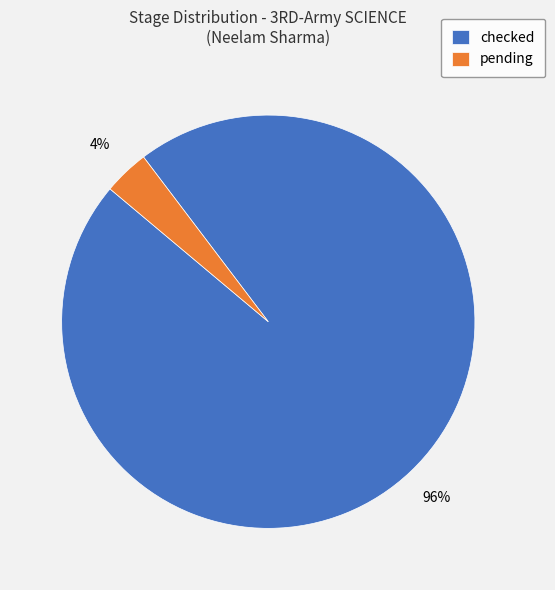

Is it true that checked is 84% of the pie?

False